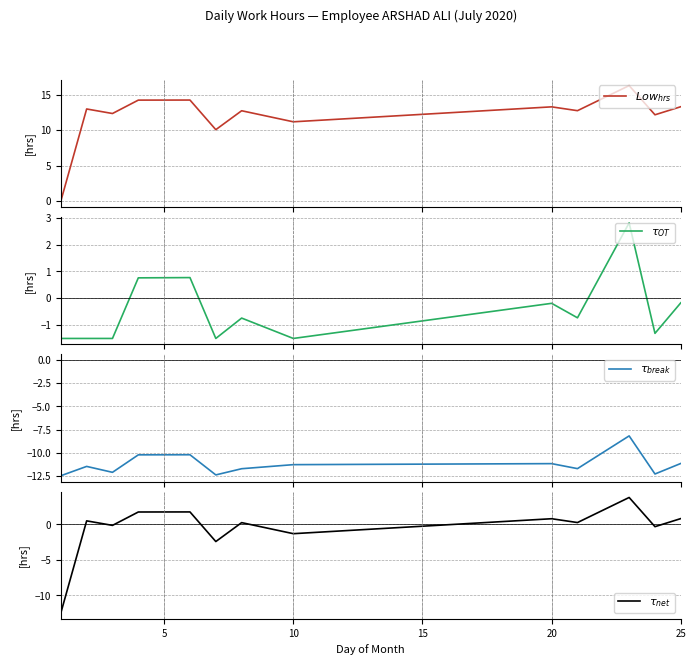

How many negative values does the $\tau_{OT}$ series have?

10